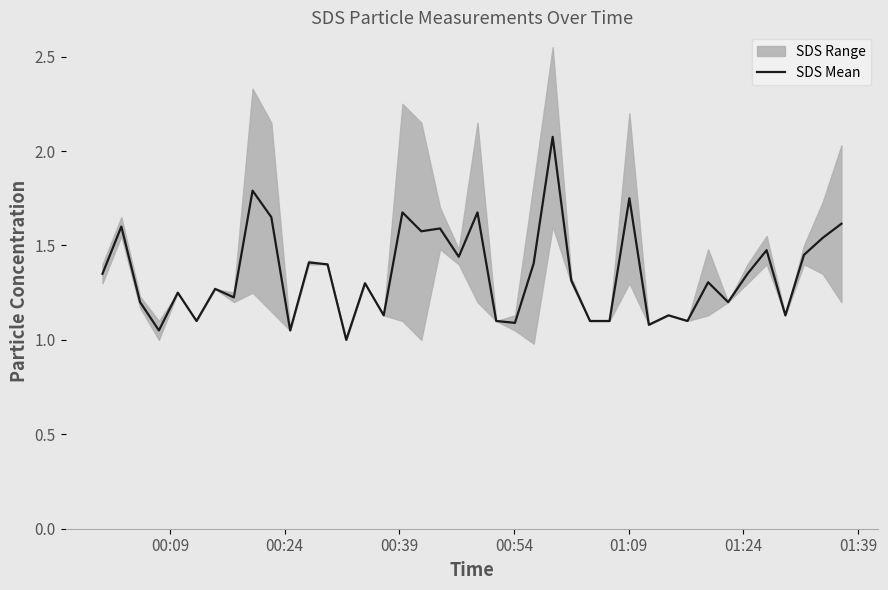

Reading right to left, what are all the values shown in this chart?

1.6	1.5	1.4	1.1	1.5	1.4	1.2	1.3	1.1	1.1	1.1	1.8	1.1	1.1	1.3	2.1	1.4	1.1	1.1	1.7	1.4	1.6	1.6	1.7	1.1	1.3	1.0	1.4	1.4	1.1	1.6	1.8	1.2	1.3	1.1	1.2	1.1	1.2	1.6	1.4